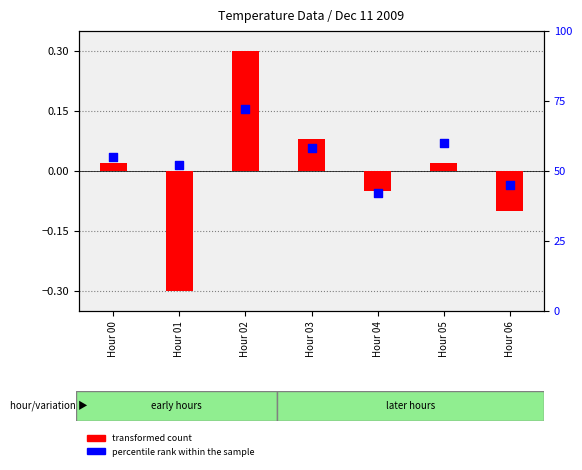

Approximately how many times larger is the value at Hour 00 compared to Hour 02?

0.8